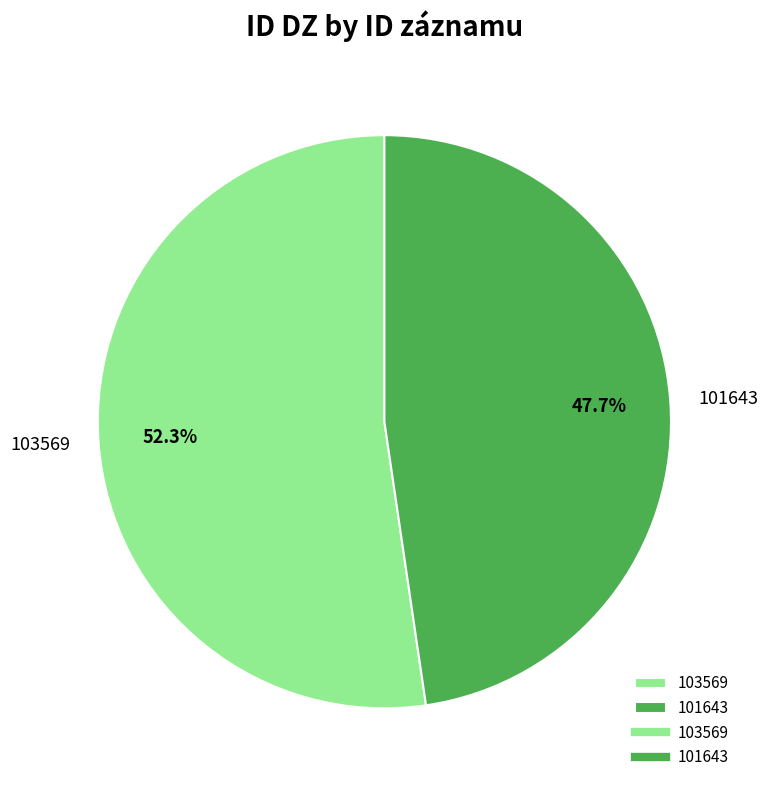

To the nearest percent, what is the combined percentage of 101643 and 103569?

100%